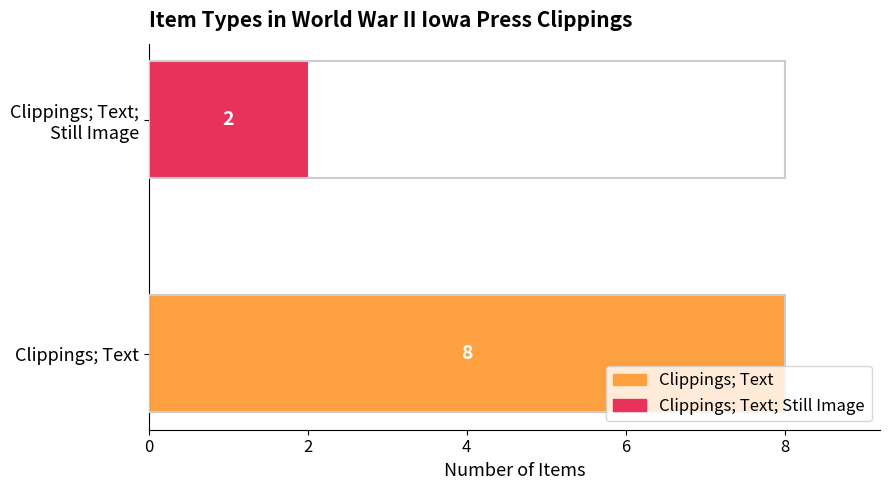

The chart shows a value of 3 at Clippings; Text. True or false?

False